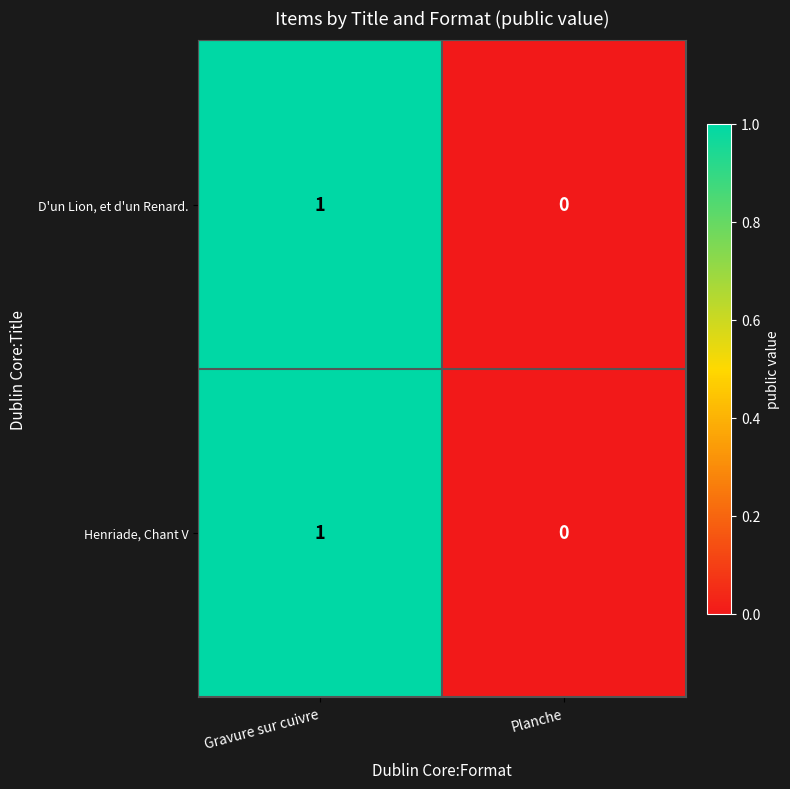

Reading left to right, what are all the values shown in this chart?

D'un Lion, et d'un Renard.: Gravure sur cuivre=1	Planche=0
Henriade, Chant V: Gravure sur cuivre=1	Planche=0